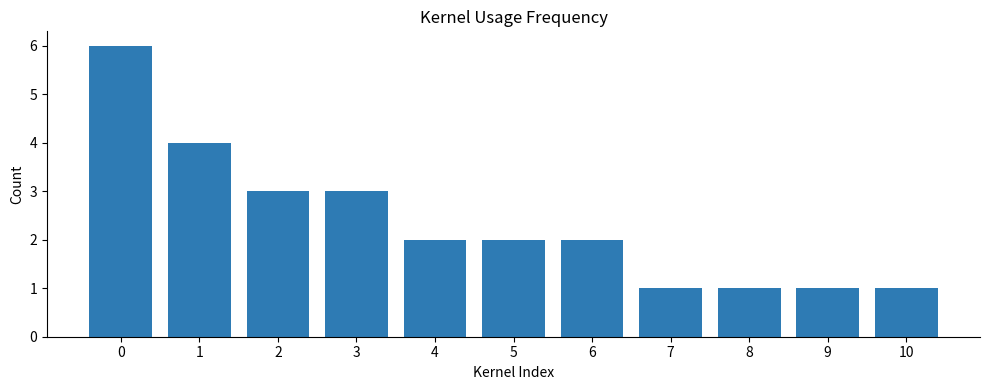

Reading left to right, extract all data points from this chart.

6	4	3	3	2	2	2	1	1	1	1